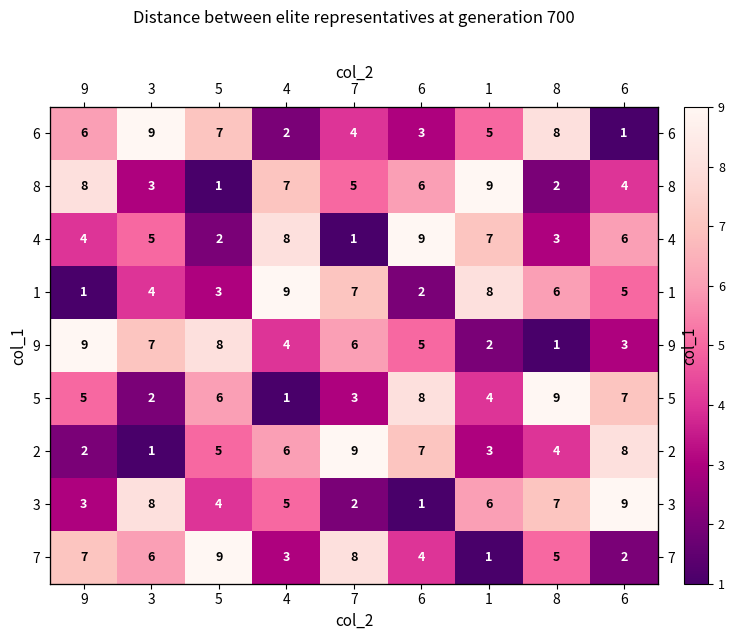

Is the value of 4 at 4 greater than the value of 3 at 4?

Yes